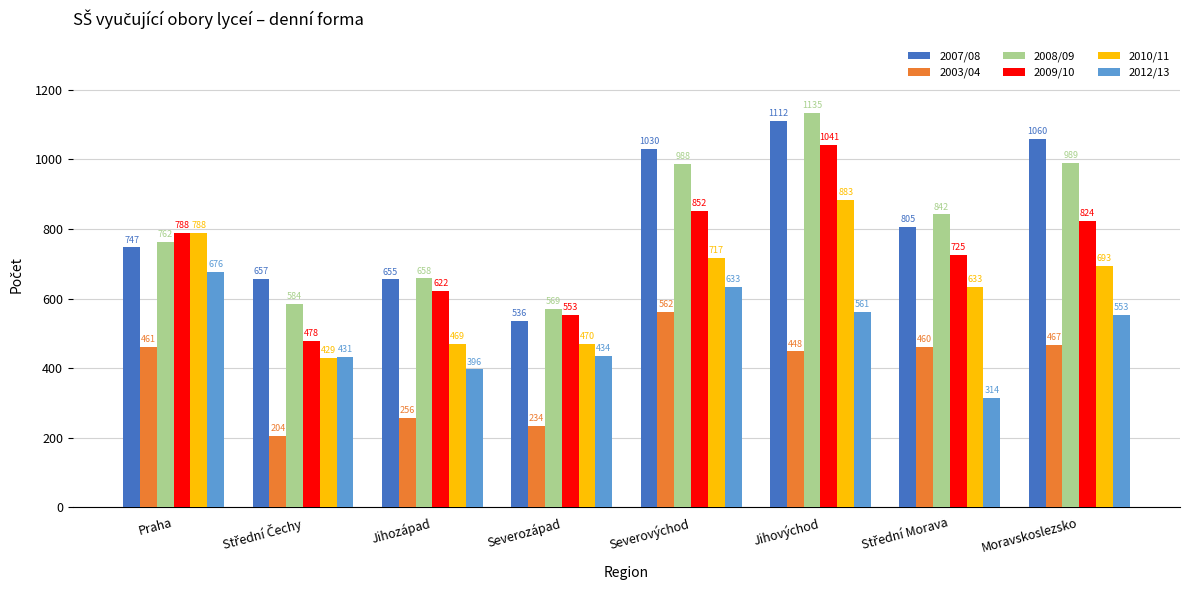

Reading right to left, what are all the values shown in this chart?

2007/08: 1060	805	1112	1030	536	655	657	747
2003/04: 467	460	448	562	234	256	204	461
2008/09: 989	842	1135	988	569	658	584	762
2009/10: 824	725	1041	852	553	622	478	788
2010/11: 693	633	883	717	470	469	429	788
2012/13: 553	314	561	633	434	396	431	676